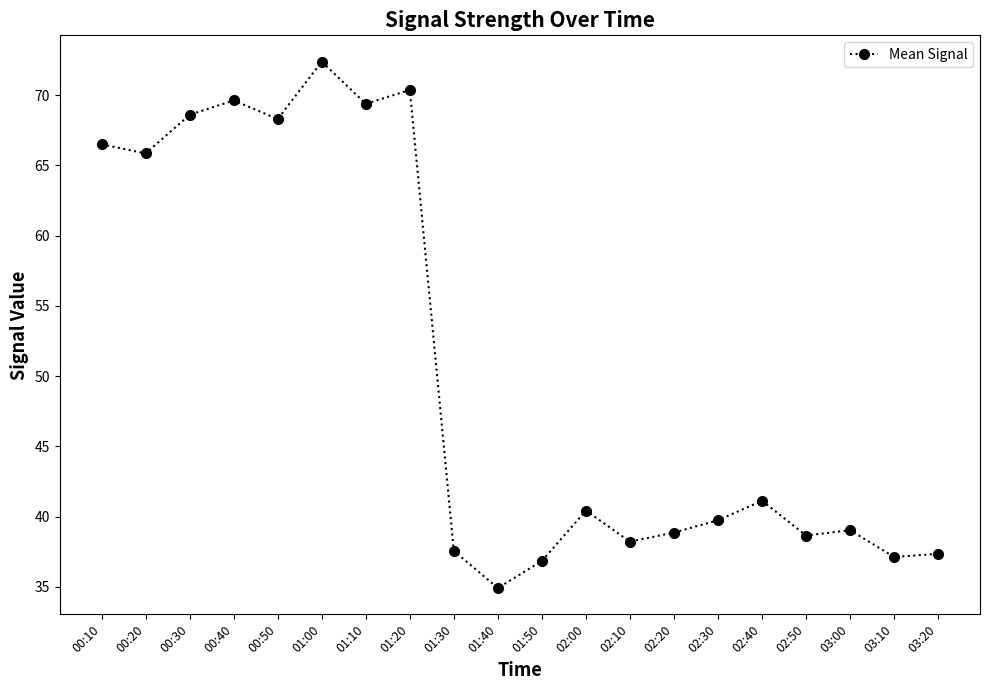

Is this an area chart (filled region under the line)?

No